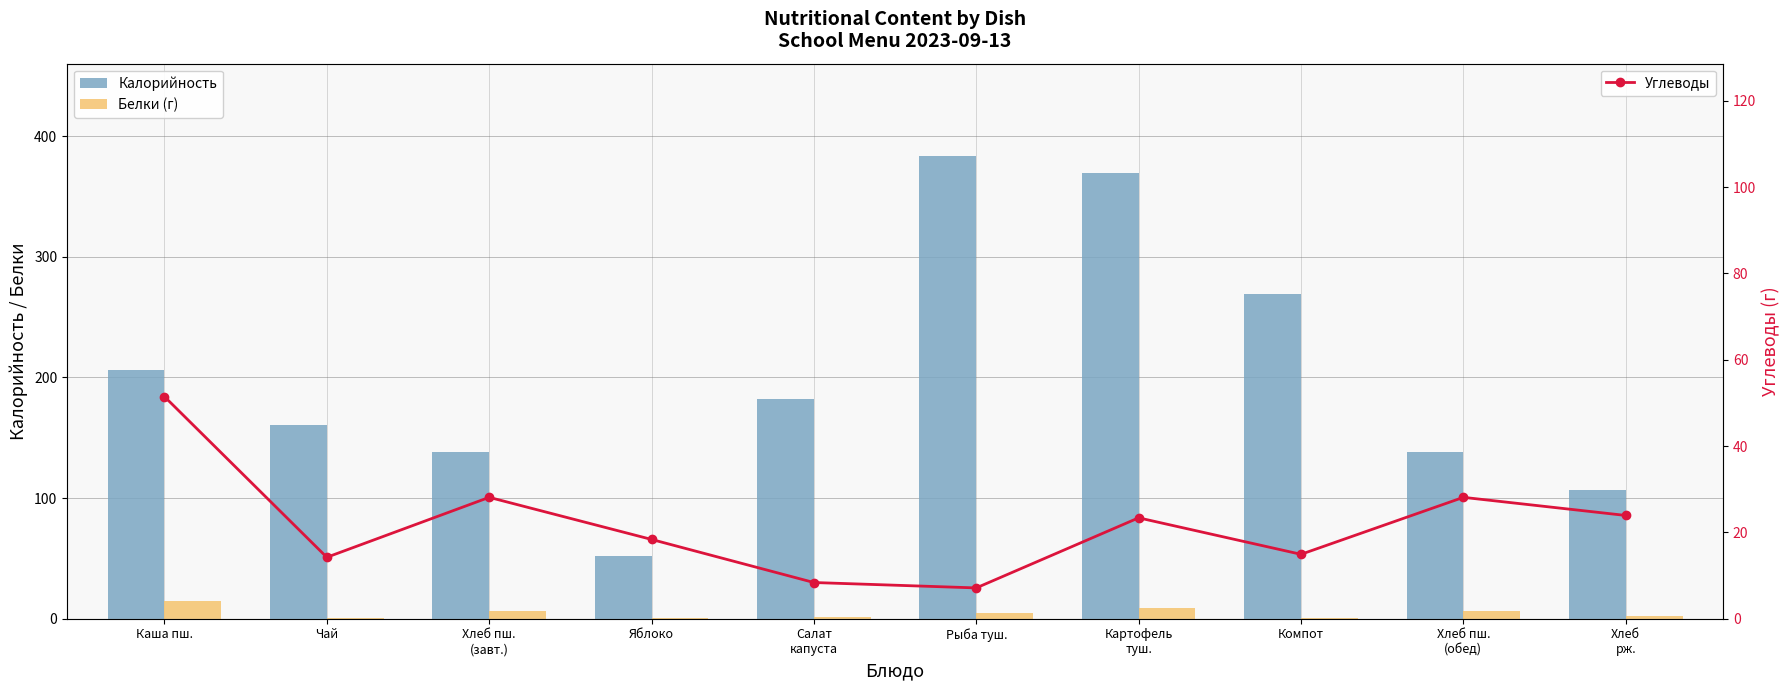

What is the total value across all series at Каша пш.?

272.4